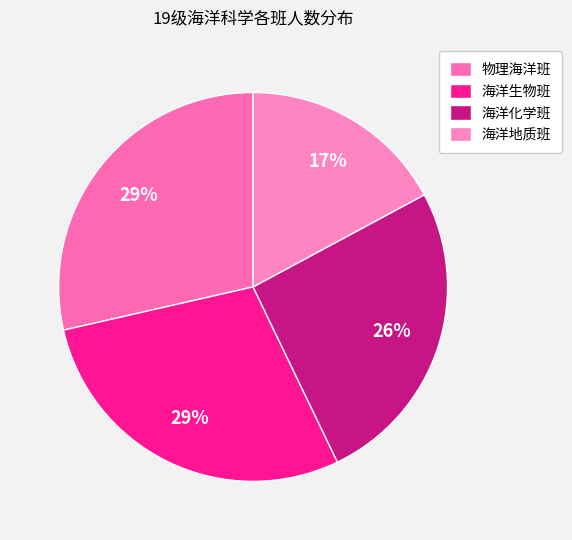

How many segments does this pie chart have?

4